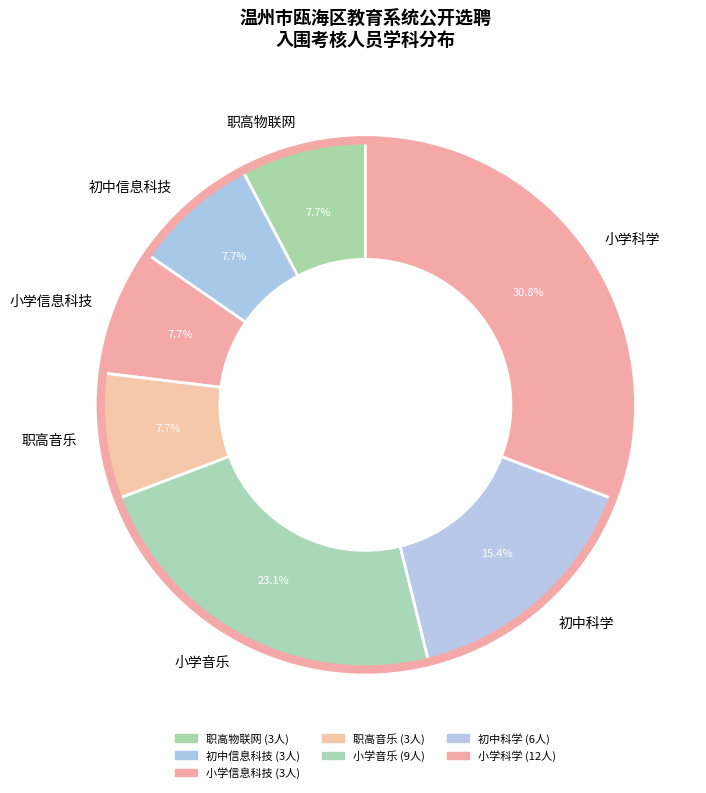

To the nearest percent, what is the average slice percentage?

14%